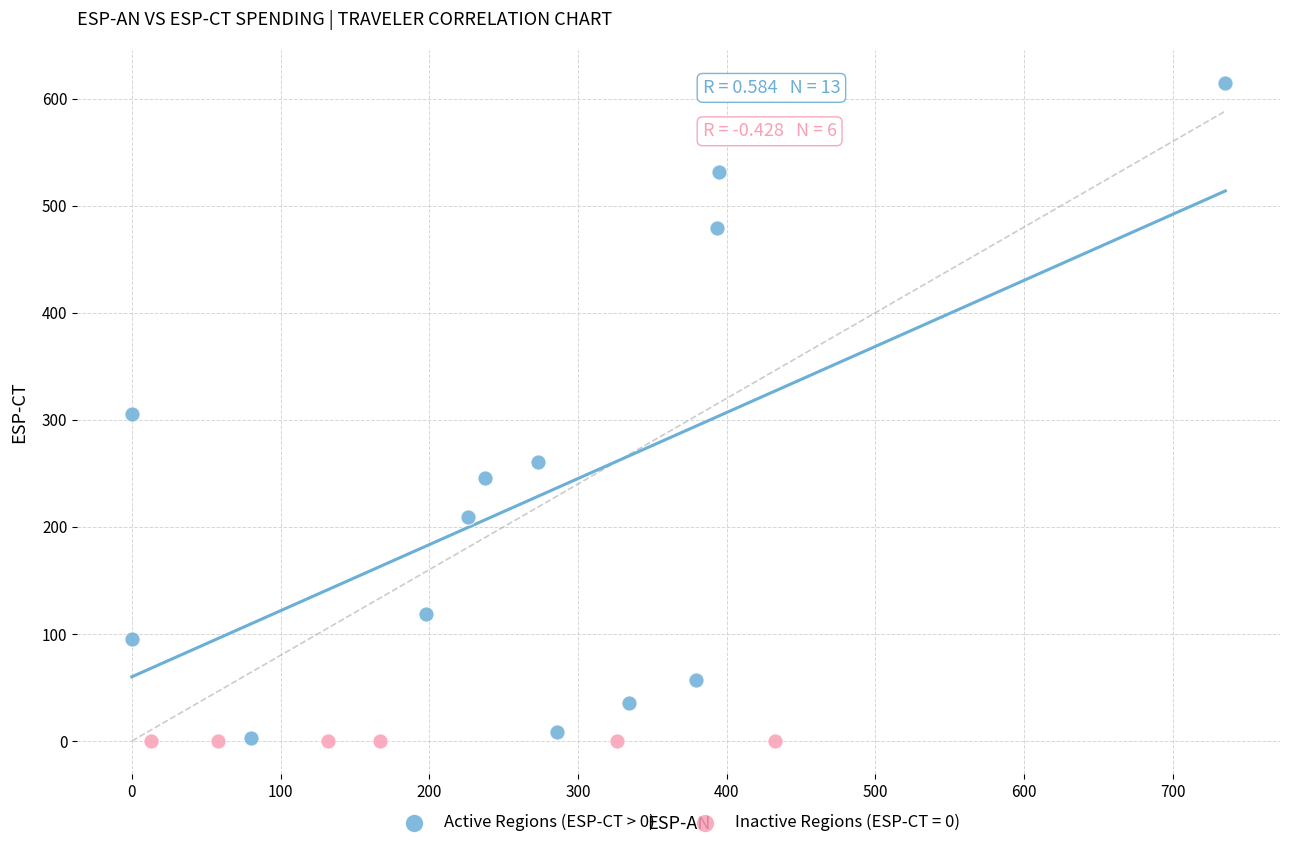

Which series reaches the maximum Y coordinate?

Active Regions (ESP-CT > 0)